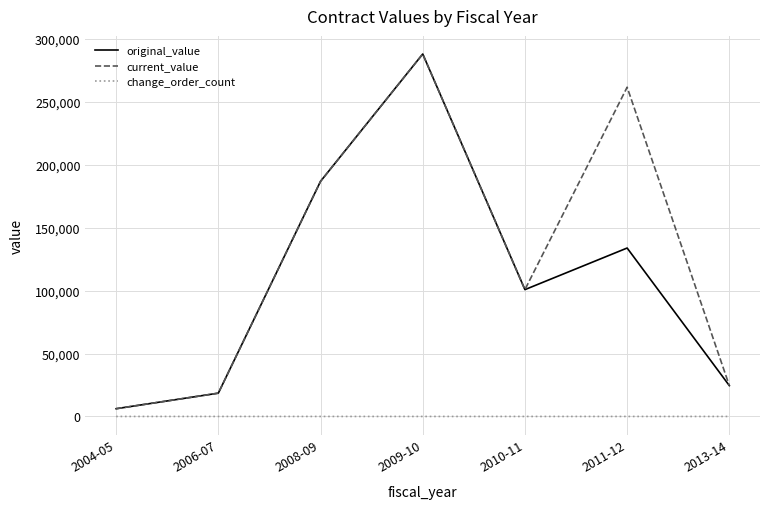

How many lines are shown in the chart?

3